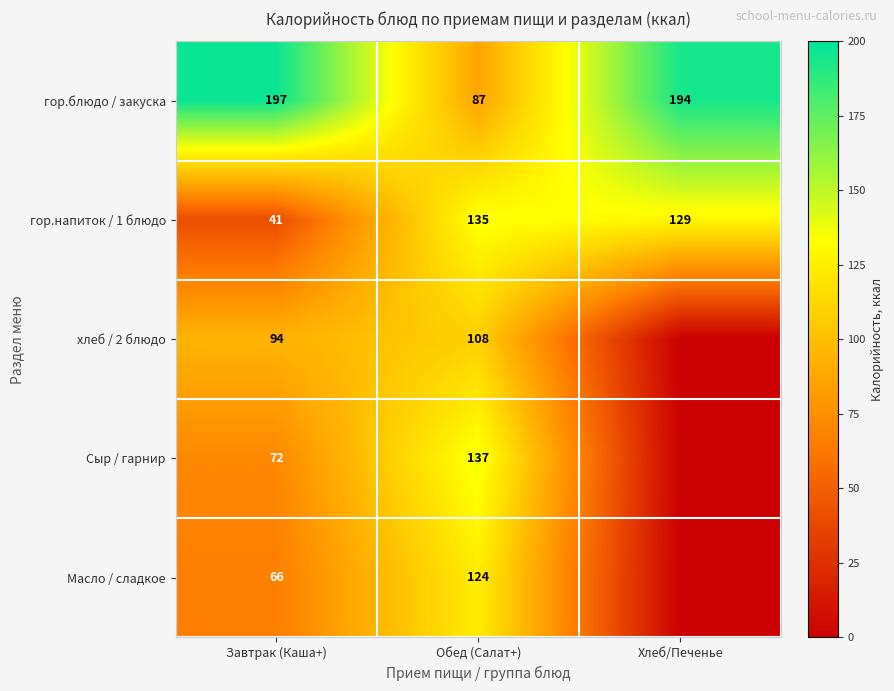

The гор.блюдо / закуска series shows 344 at Хлеб/Печенье. True or false?

False